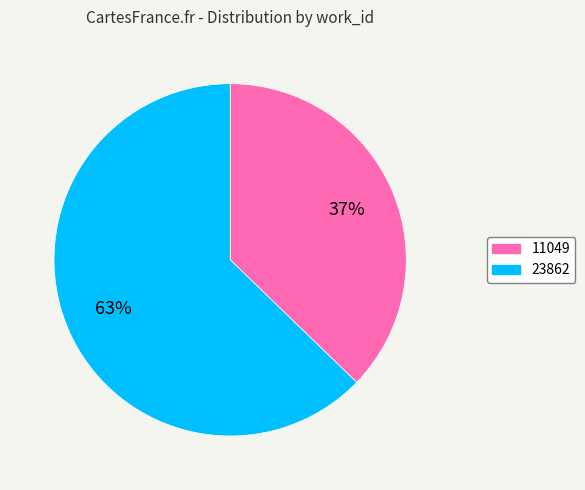

Is 11049 the majority of the pie?

No